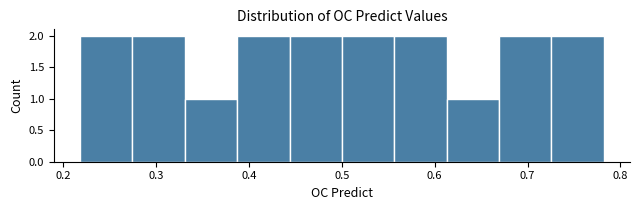

Reading left to right, list every bar in this chart as the range it spans on the x-axis followed by its height. Neither the bar edges nor the heights are printed on the chart, so give them approximately, as read against the axes.

0.22 to 0.27: 2
0.27 to 0.33: 2
0.33 to 0.39: 1
0.39 to 0.44: 2
0.44 to 0.50: 2
0.50 to 0.56: 2
0.56 to 0.61: 2
0.61 to 0.67: 1
0.67 to 0.73: 2
0.73 to 0.78: 2